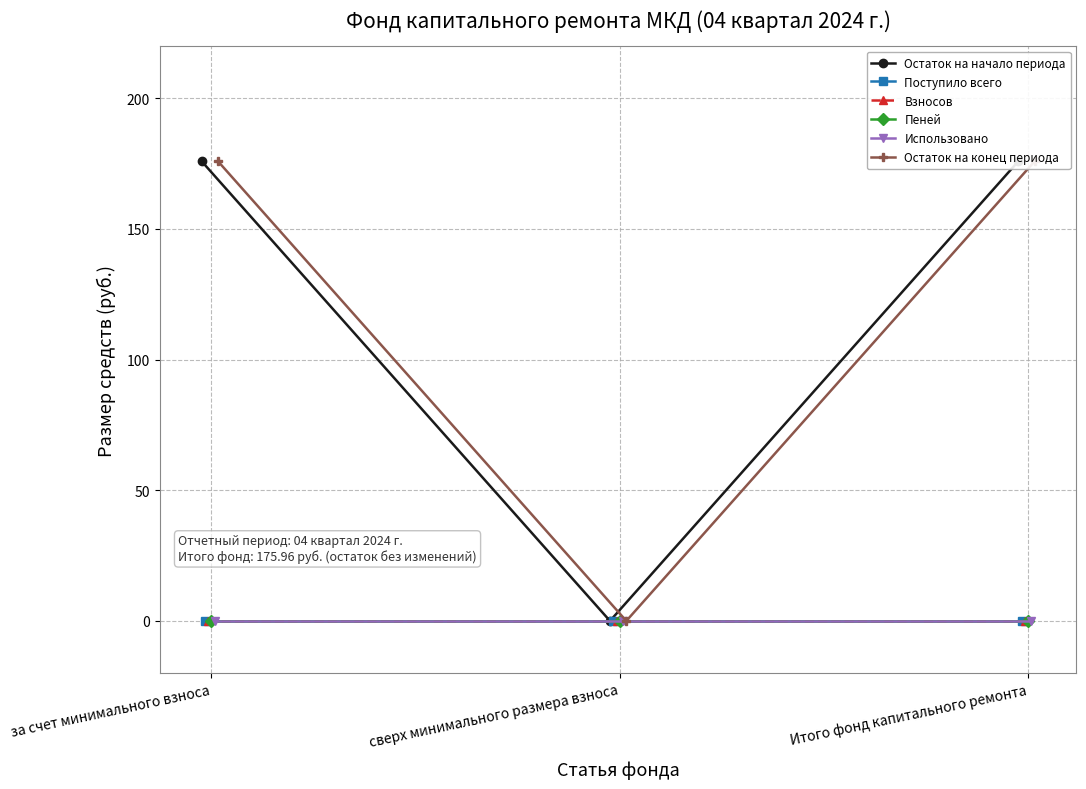

Rank the series by their maximum value, from lowest to highest.

Поступило всего, Взносов, Пеней, Использовано, Остаток на начало периода, Остаток на конец периода